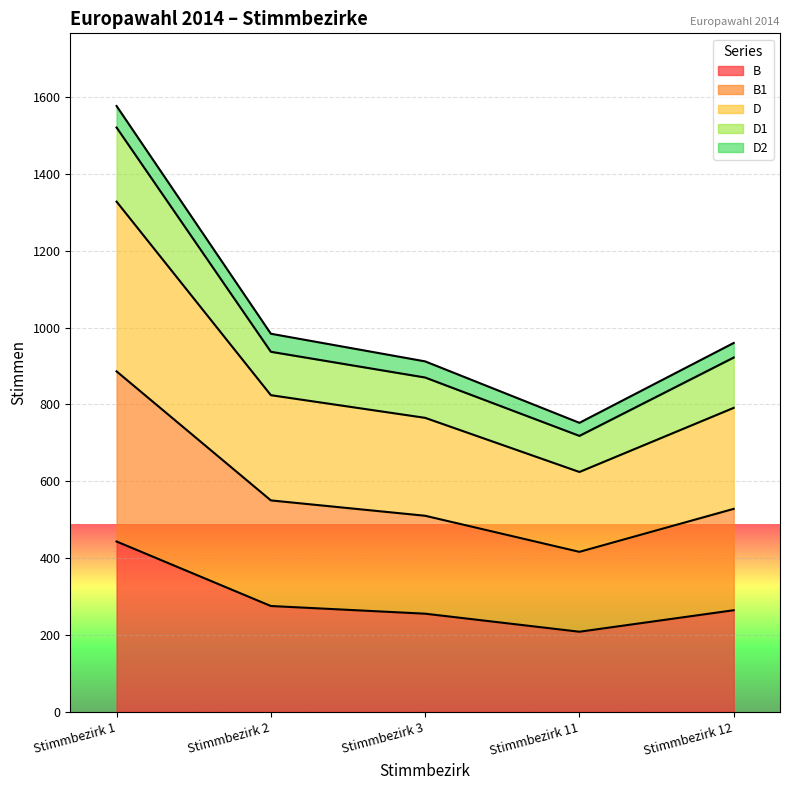

How many lines are shown in the chart?

5